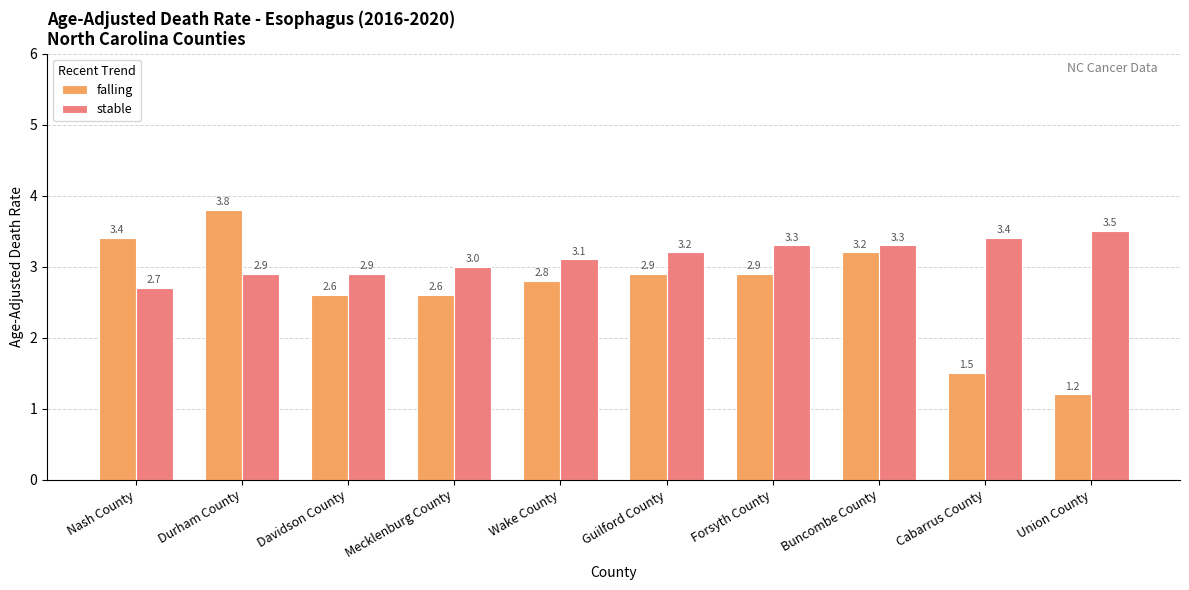

Rank the series by their average value, from lowest to highest.

falling, stable